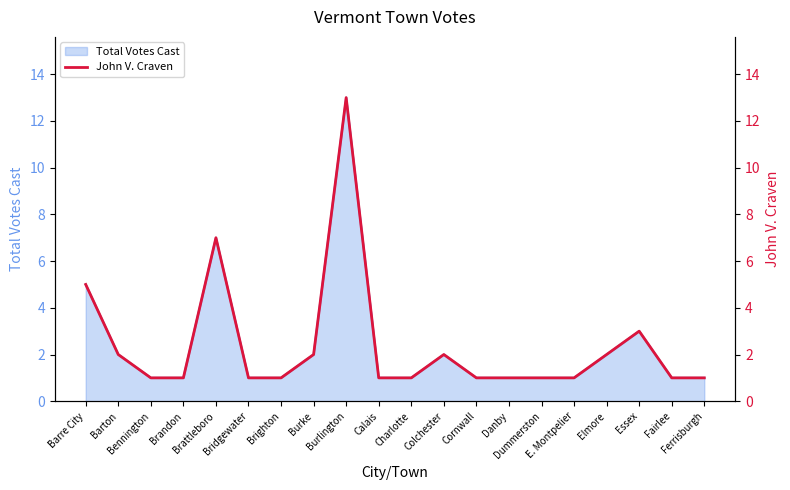

Where is the data nearest to the value 7?

Brattleboro